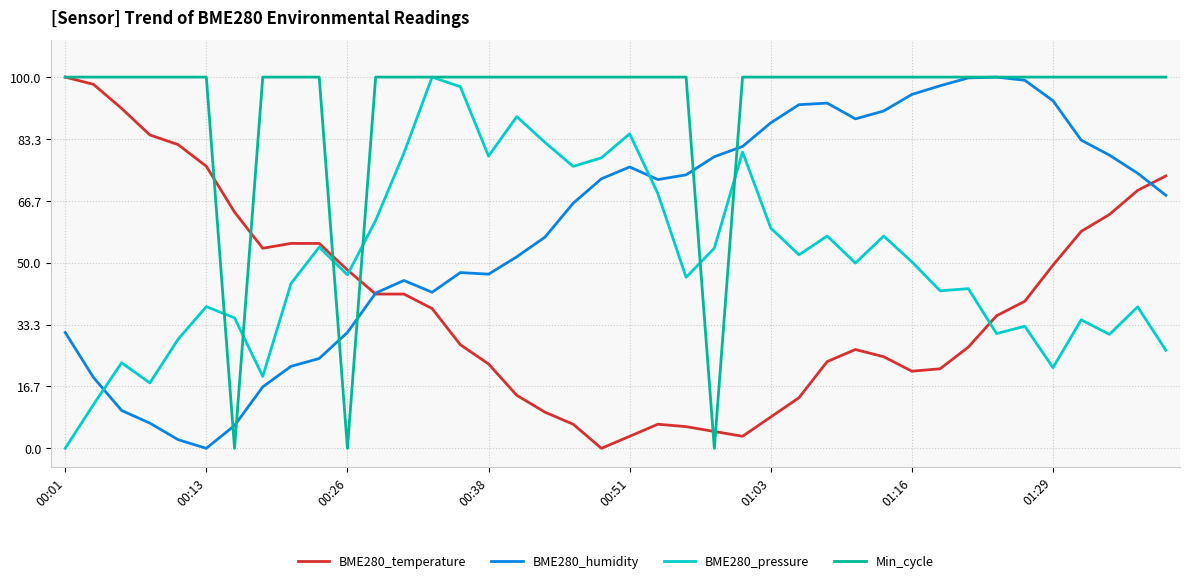

Which series has the largest total across all categories?

Min_cycle